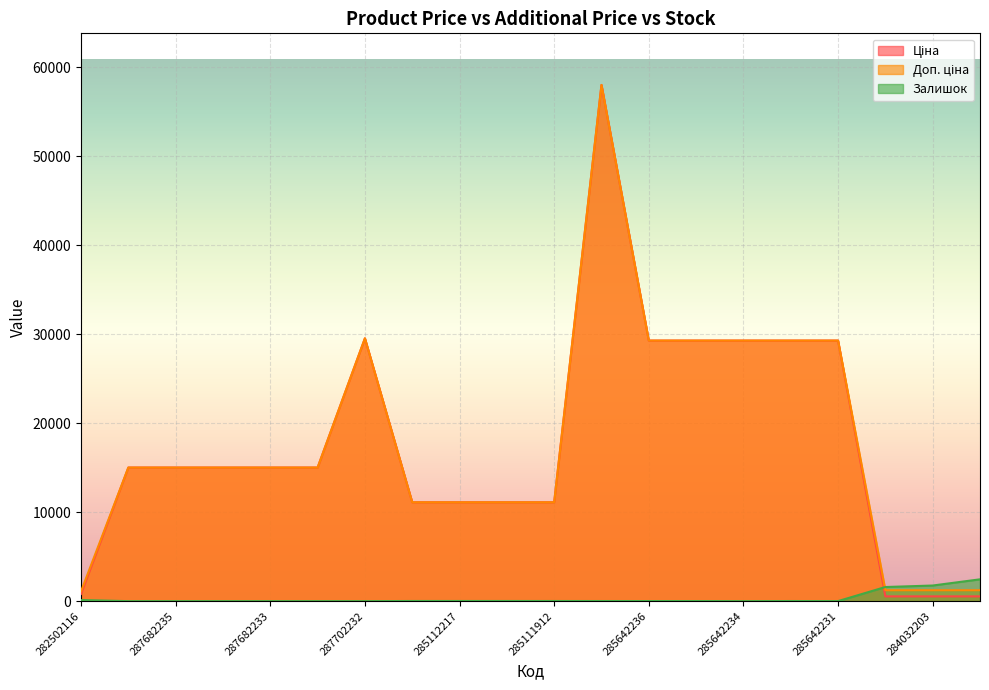

Between which two adjacent categories do Залишок and Доп. ціна first intersect?

285642231 and 284032204